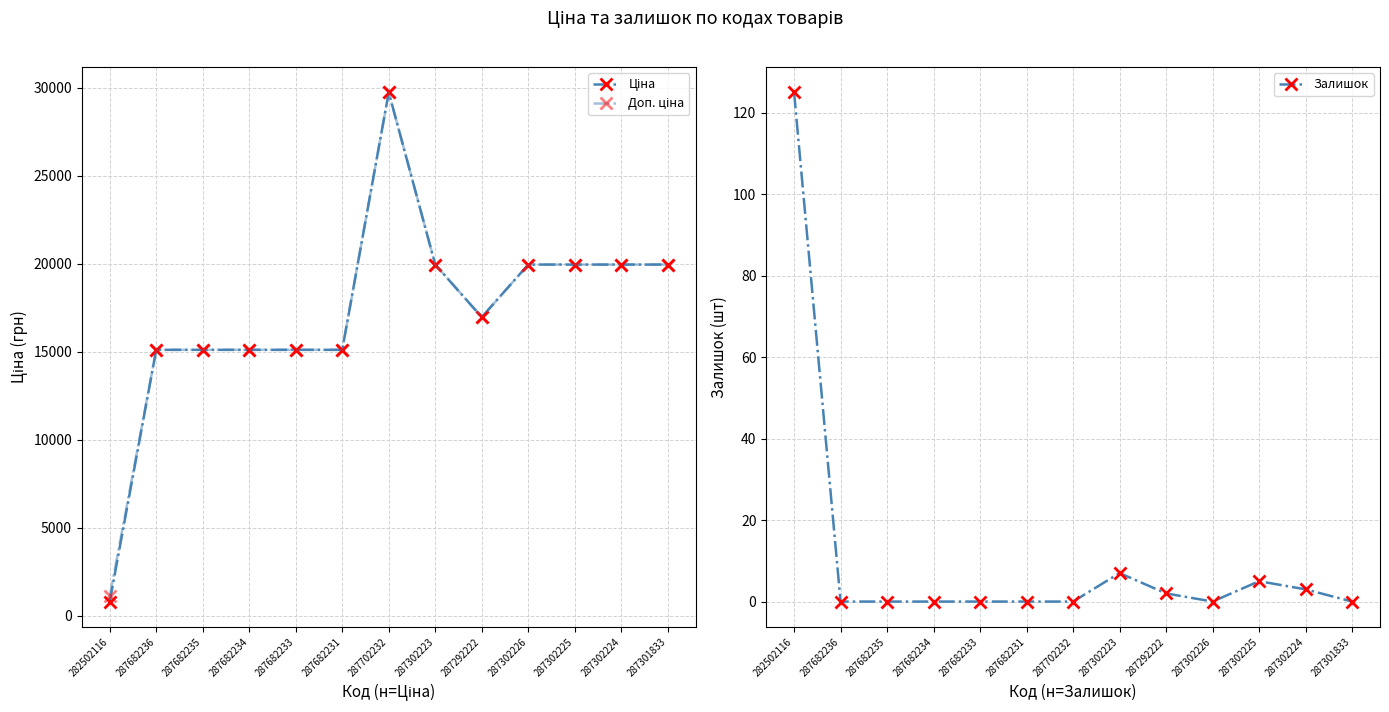

Is the value of Ціна at 287682231 greater than the value of Залишок at 287682236?

Yes